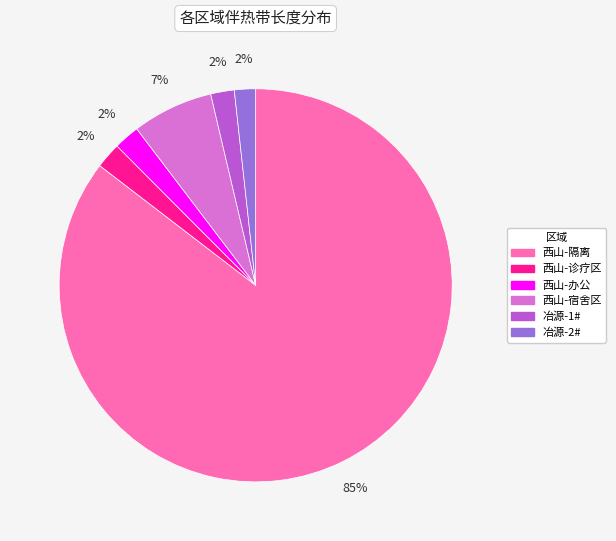

Is the sum of 冶源-2# and 西山-隔离 greater than half?

Yes